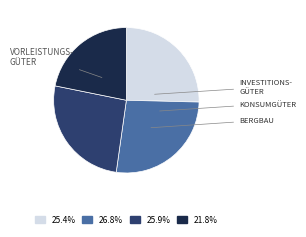

Is there a majority slice in this chart?

No